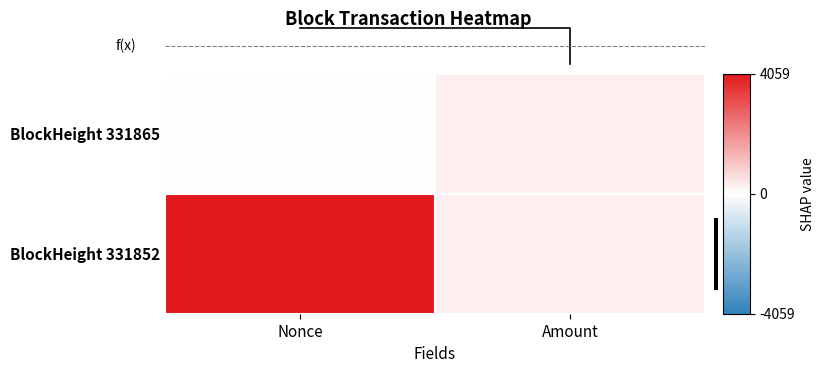

The value of BlockHeight 331865 at Amount is 124.8. True or false?

False